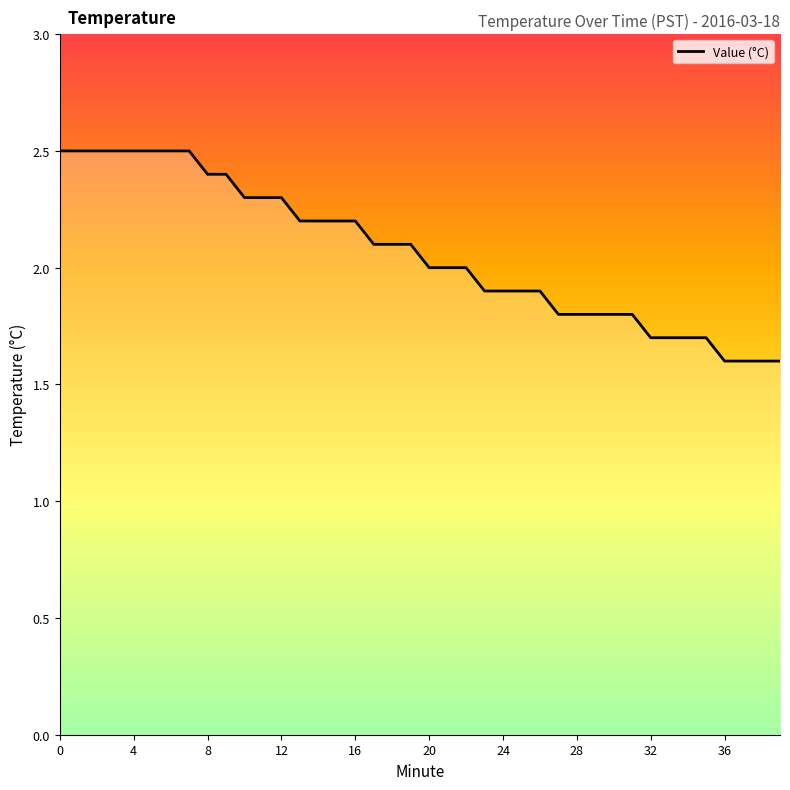

What is the difference between the maximum and minimum values?

0.9